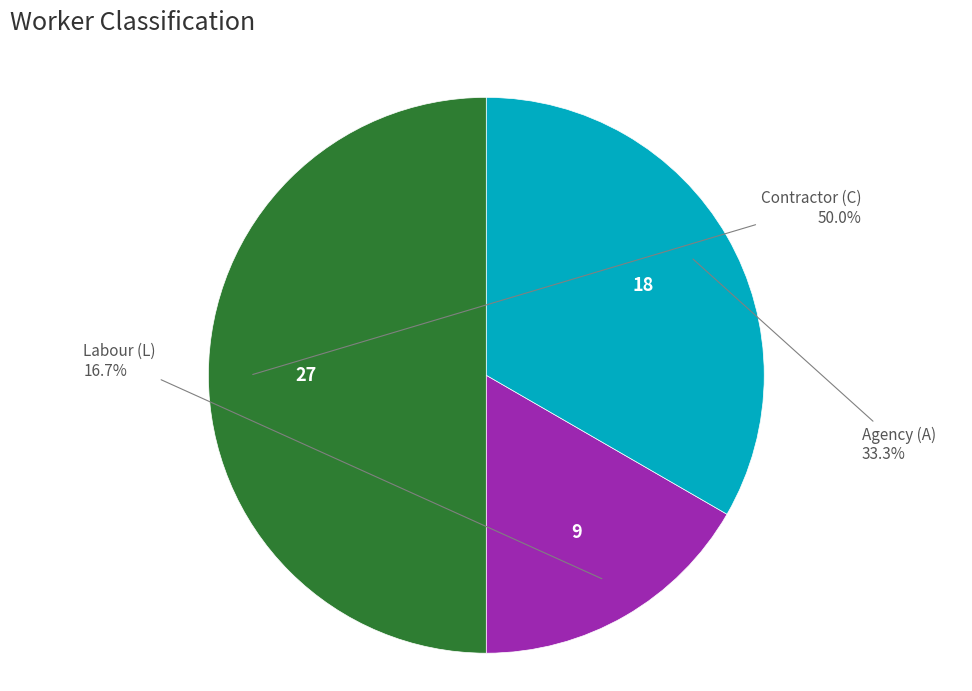

Which has a higher value, Labour (L) or Contractor (C)?

Contractor (C)